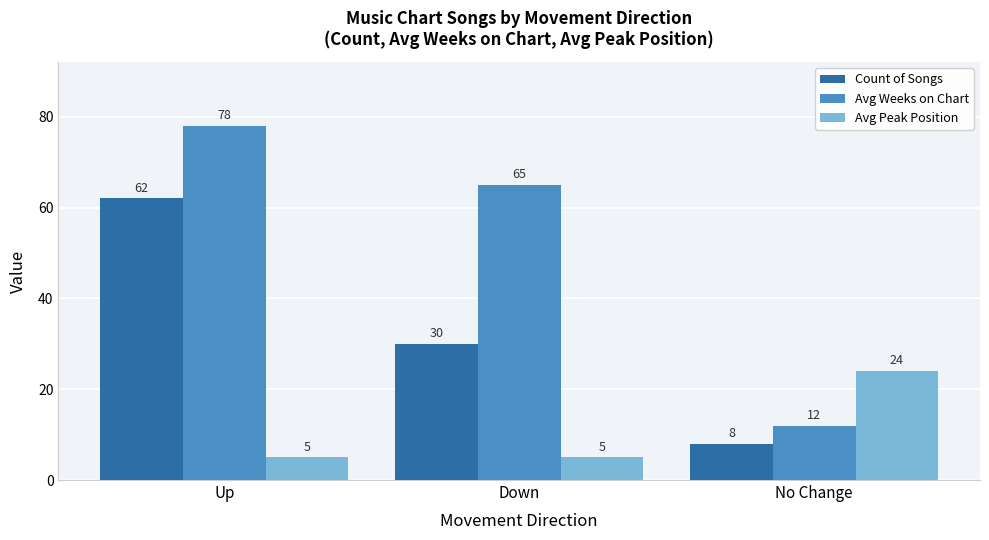

What is the total value across all series at No Change?

44